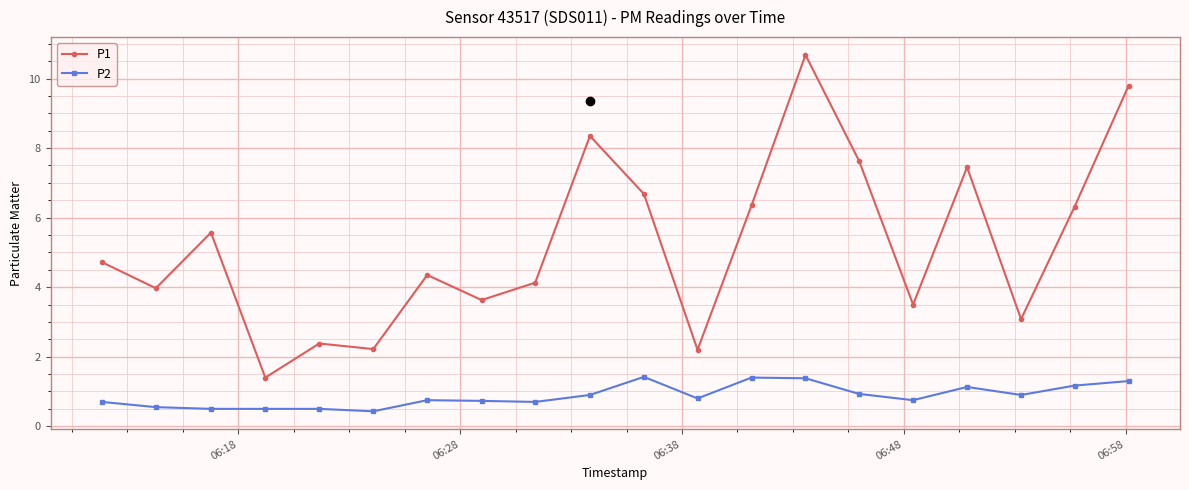

How many categories are shown in the chart?

20